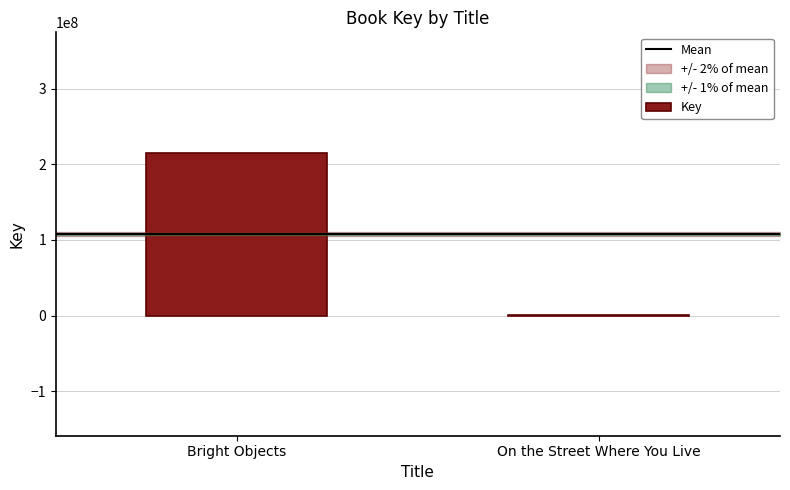

Read the value at Bright Objects.

214729804